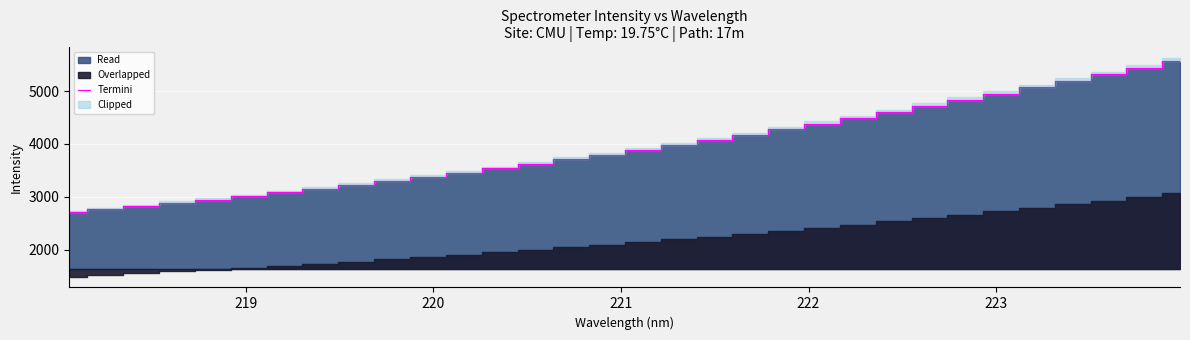

What is the value of the 6th point from the left?

3012.2